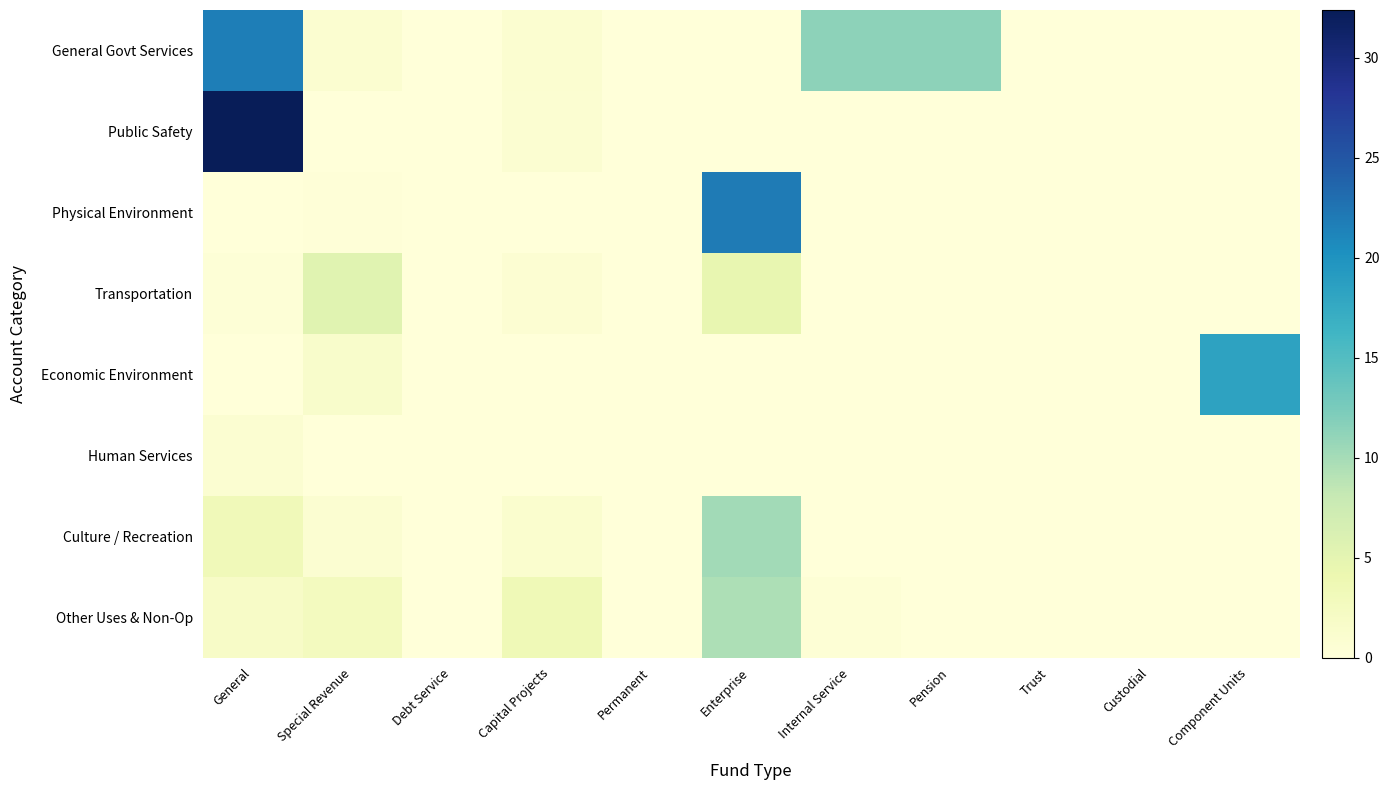

Reading right to left, extract all data points from this chart.

General Govt Services: Component Units=0.0	Custodial=0.0	Trust=0.0	Pension=11.3	Internal Service=11.3	Enterprise=0.0	Permanent=0.0	Capital Projects=0.9	Debt Service=0.0	Special Revenue=1.0	General=21.8
Public Safety: Component Units=0.0	Custodial=0.0	Trust=0.0	Pension=0.0	Internal Service=0.0	Enterprise=0.0	Permanent=0.0	Capital Projects=0.8	Debt Service=0.0	Special Revenue=0.0	General=32.4
Physical Environment: Component Units=0.0	Custodial=0.0	Trust=0.0	Pension=0.0	Internal Service=0.0	Enterprise=22.0	Permanent=0.0	Capital Projects=0.0	Debt Service=0.0	Special Revenue=0.2	General=0.0
Transportation: Component Units=0.0	Custodial=0.0	Trust=0.0	Pension=0.0	Internal Service=0.0	Enterprise=4.6	Permanent=0.0	Capital Projects=0.6	Debt Service=0.0	Special Revenue=5.4	General=0.4
Economic Environment: Component Units=18.3	Custodial=0.0	Trust=0.0	Pension=0.0	Internal Service=0.0	Enterprise=0.0	Permanent=0.0	Capital Projects=0.0	Debt Service=0.0	Special Revenue=1.4	General=0.0
Human Services: Component Units=0.0	Custodial=0.0	Trust=0.0	Pension=0.0	Internal Service=0.0	Enterprise=0.0	Permanent=0.0	Capital Projects=0.0	Debt Service=0.0	Special Revenue=0.0	General=0.8
Culture / Recreation: Component Units=0.0	Custodial=0.0	Trust=0.0	Pension=0.0	Internal Service=0.0	Enterprise=10.2	Permanent=0.0	Capital Projects=1.0	Debt Service=0.0	Special Revenue=0.8	General=3.3
Other Uses & Non-Op: Component Units=0.0	Custodial=0.0	Trust=0.0	Pension=0.0	Internal Service=0.4	Enterprise=9.5	Permanent=0.0	Capital Projects=3.5	Debt Service=0.0	Special Revenue=2.7	General=1.9